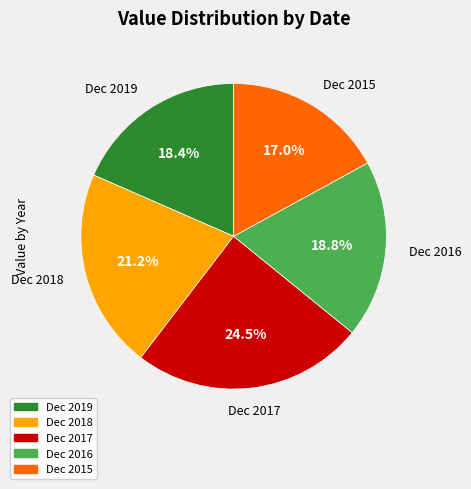

What percentage is the Dec 2018 slice, to the nearest percent?

21%